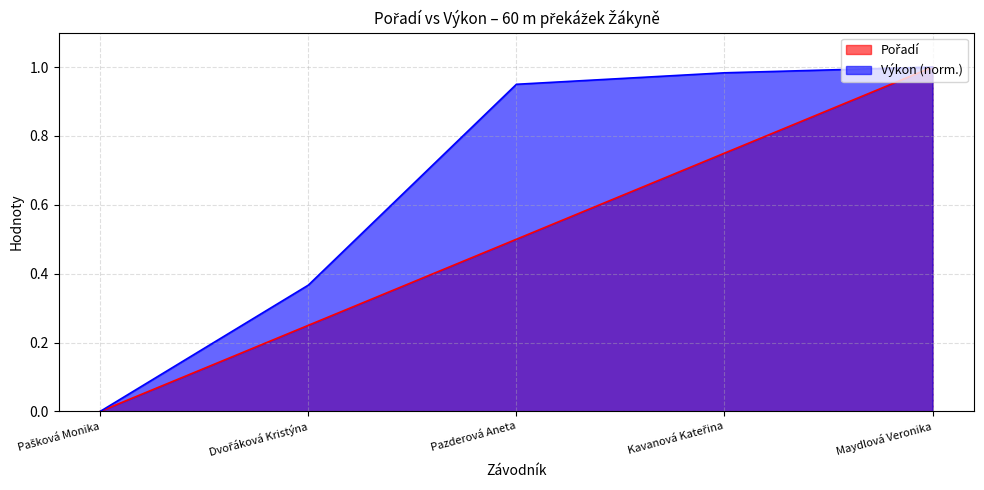

Which category has the lowest value in the Pořadí series?

Pašková Monika